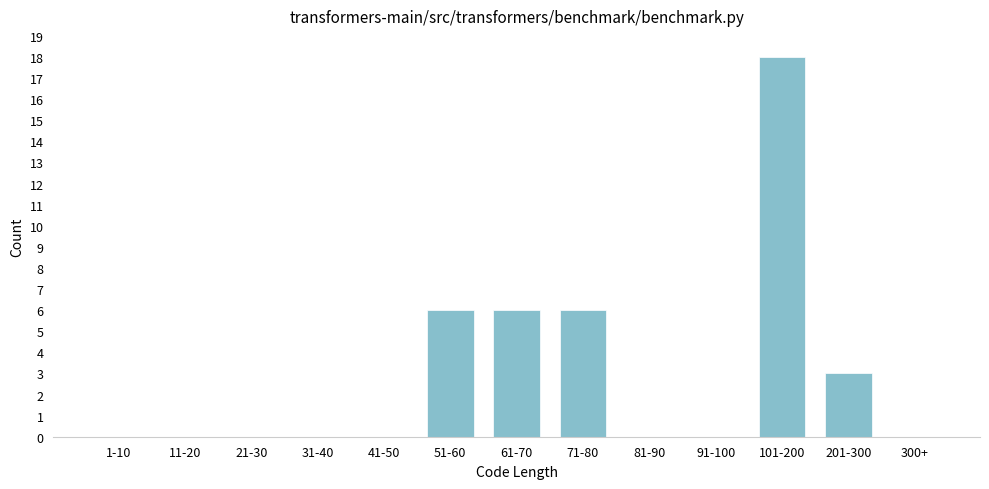

Reading left to right, what are all the values shown in this chart?

1-10=0	11-20=0	21-30=0	31-40=0	41-50=0	51-60=6	61-70=6	71-80=6	81-90=0	91-100=0	101-200=18	201-300=3	300+=0